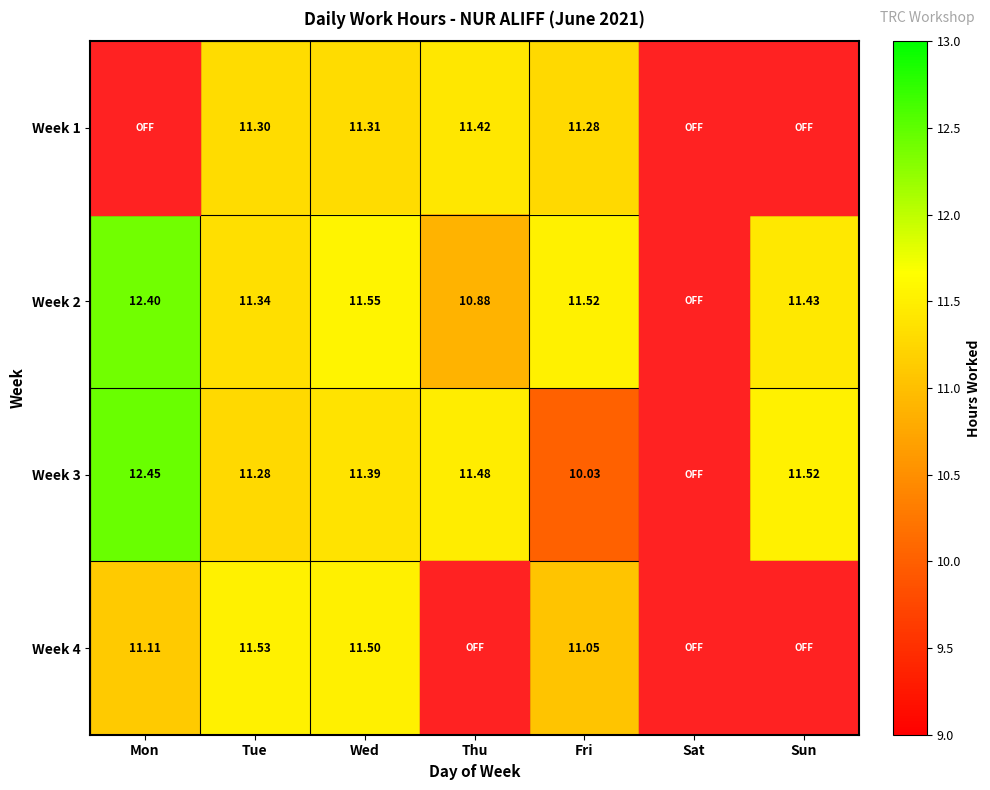

The value of Week 1 at Tue is 19.5. True or false?

False